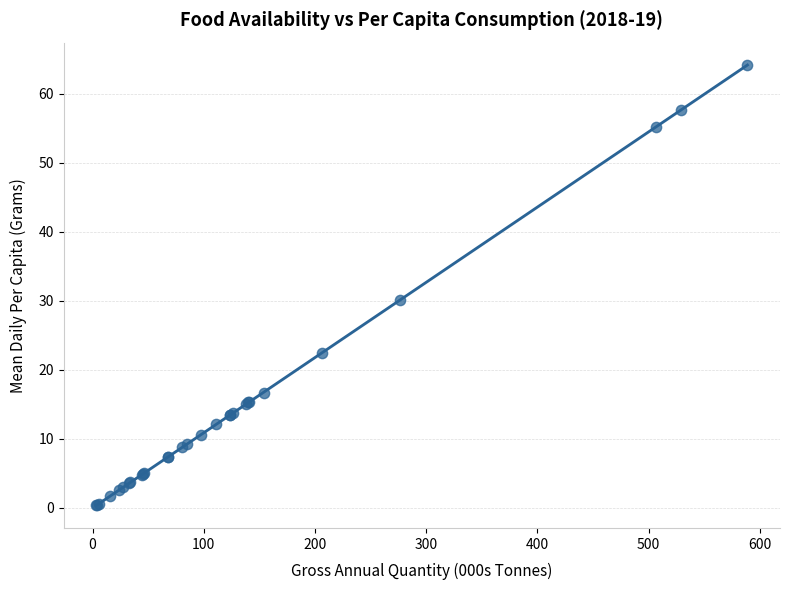

What Y value in the scatter plot is closest to 32?

30.1